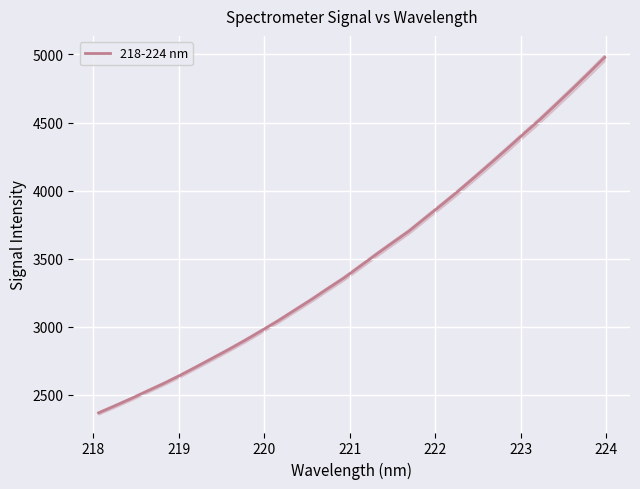

What is the highest value of the 218-224 nm series?

4978.8